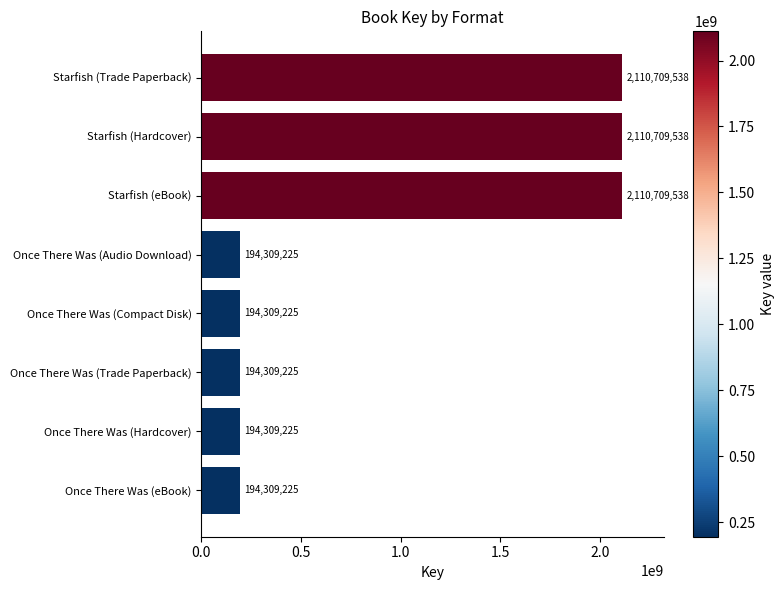

What is the sum of all values?

7303674739